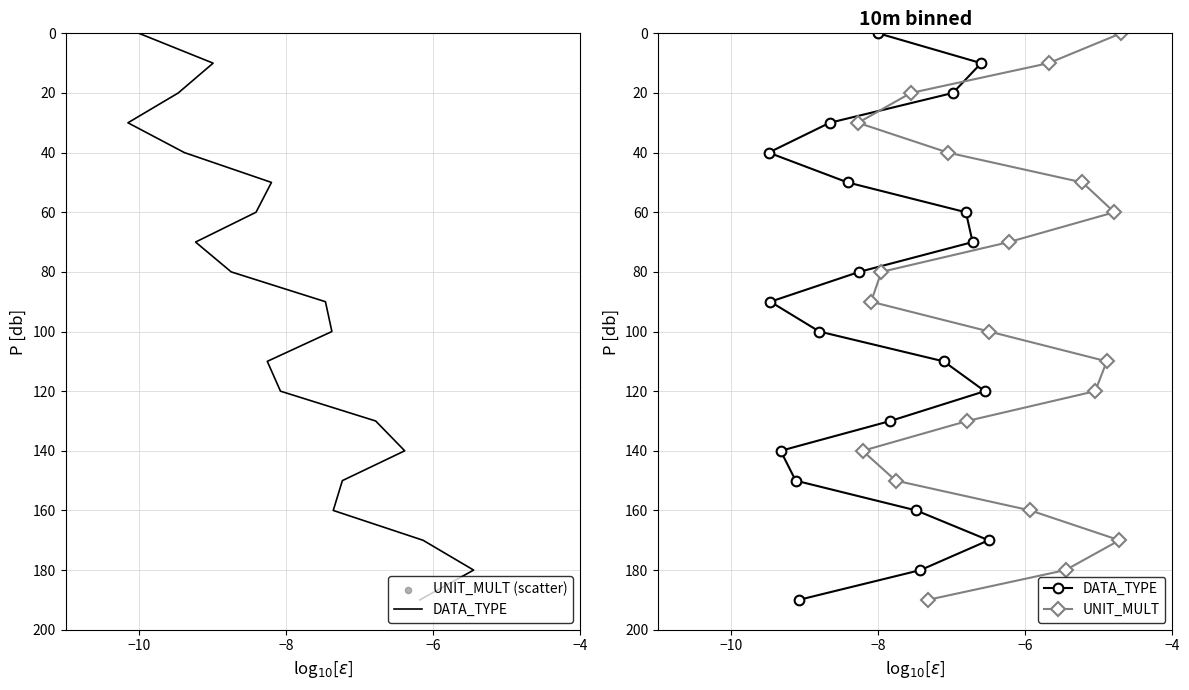

What is the total value across all series at −8?

29.3